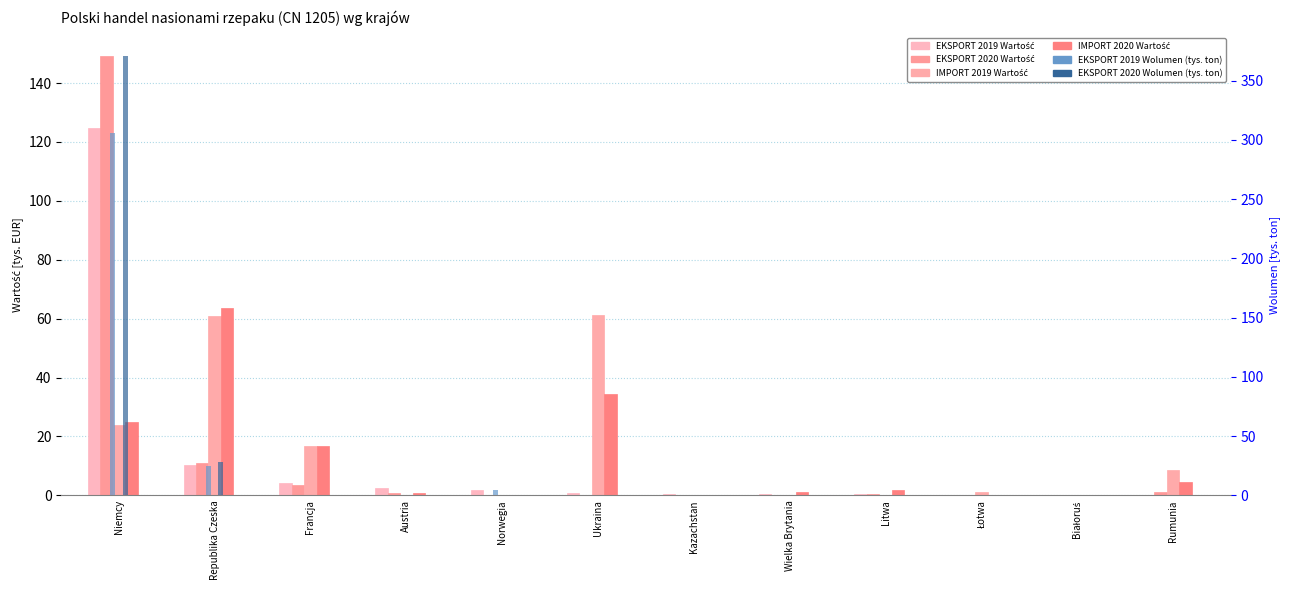

Rank the series by their maximum value, from lowest to highest.

IMPORT 2019 Wartość, IMPORT 2020 Wartość, EKSPORT 2019 Wartość, EKSPORT 2020 Wartość, EKSPORT 2019 Wolumen (tys. ton), EKSPORT 2020 Wolumen (tys. ton)